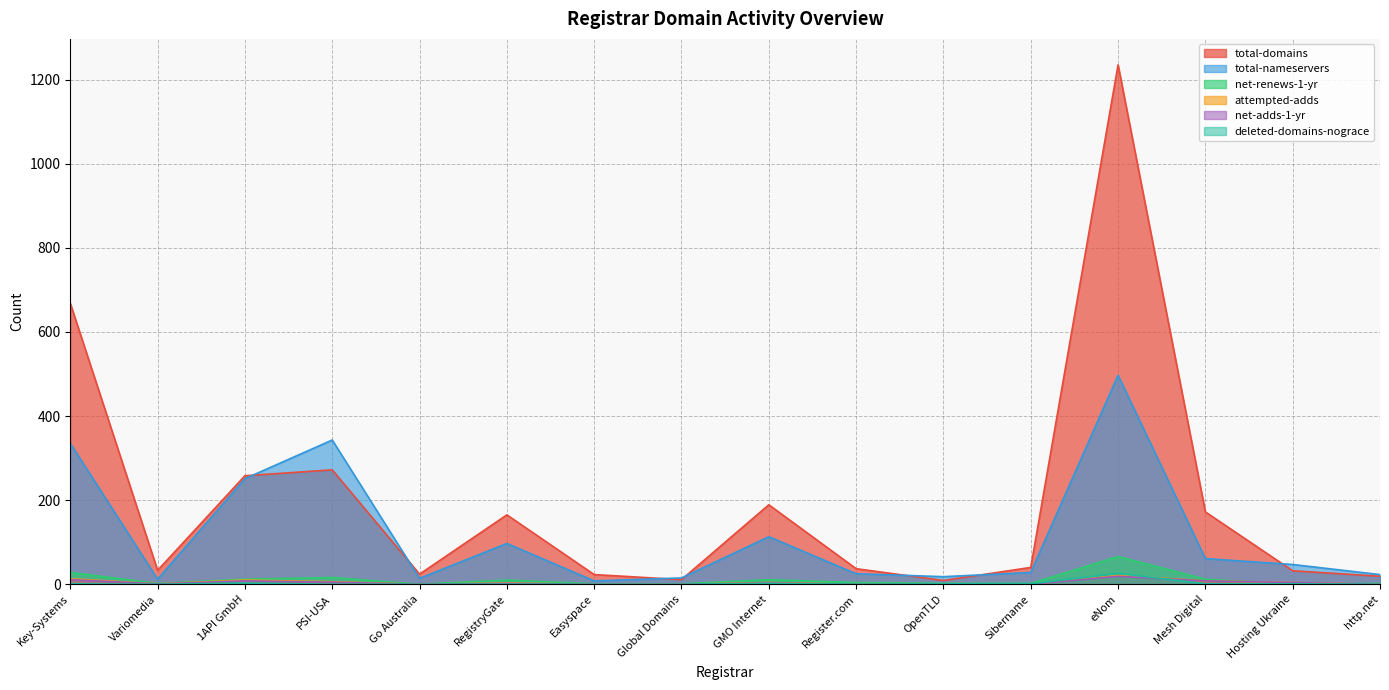

How many times do deleted-domains-nograce and net-renews-1-yr cross each other?

2